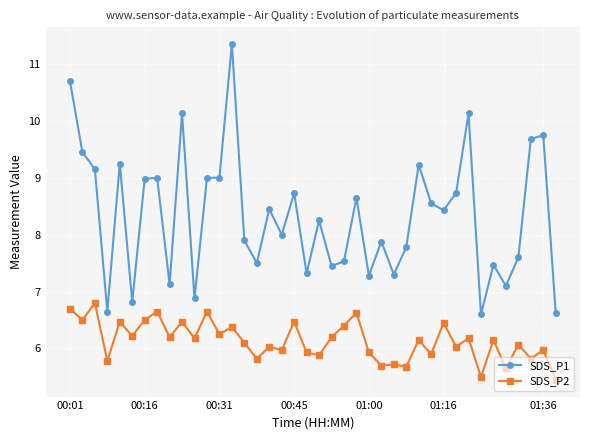

Which series has the largest total across all categories?

SDS_P1